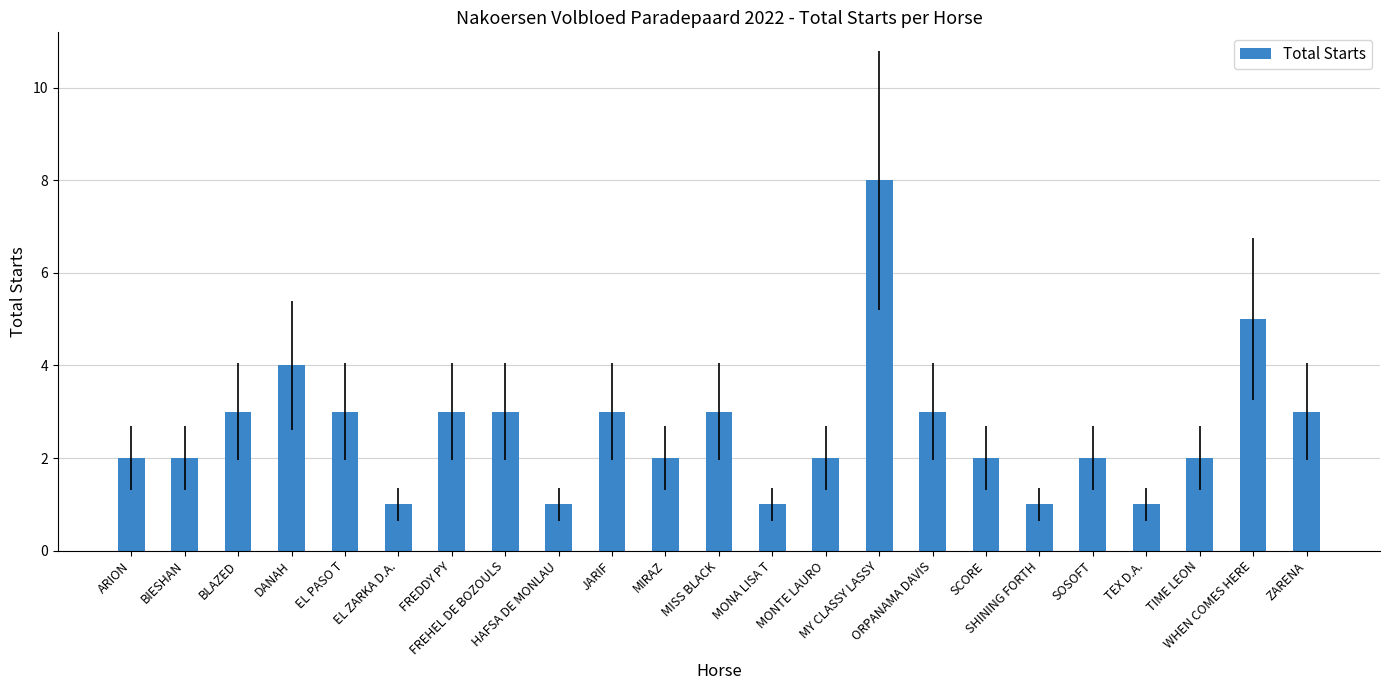

The chart shows a value of 3 at ZARENA. True or false?

True